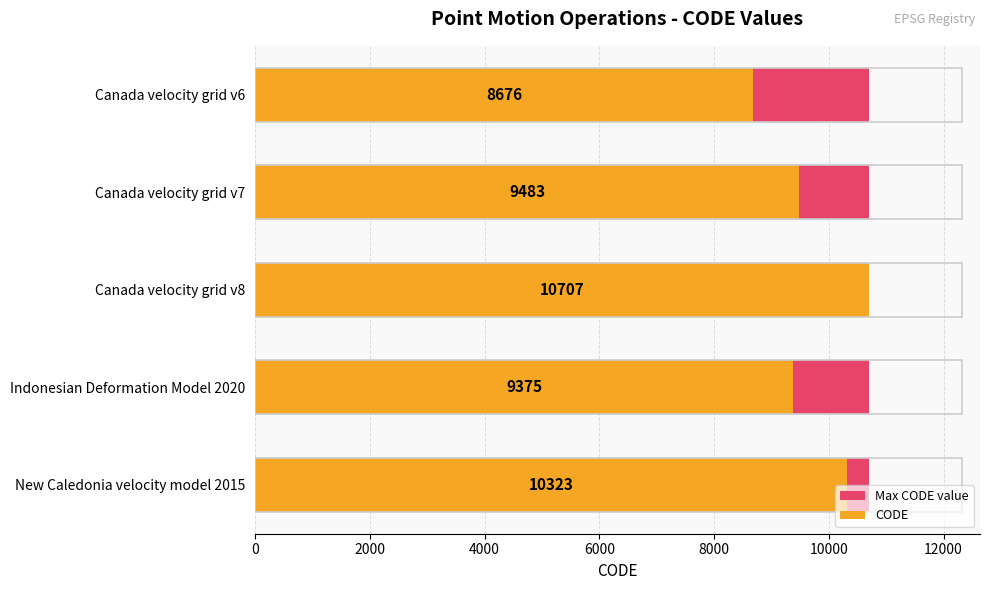

Which series has the widest spread of values?

CODE